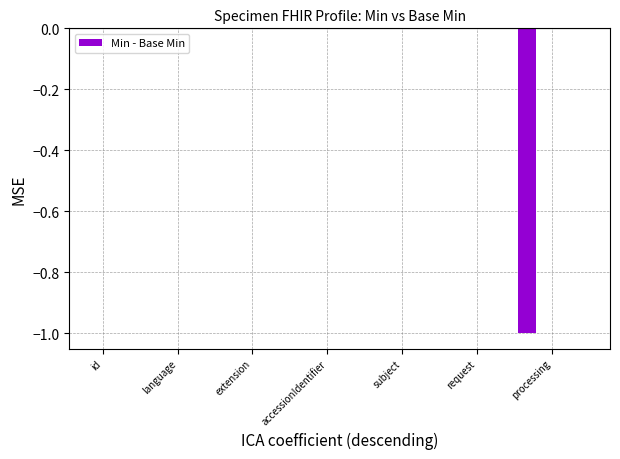

How many distinct data groups are displayed?

1